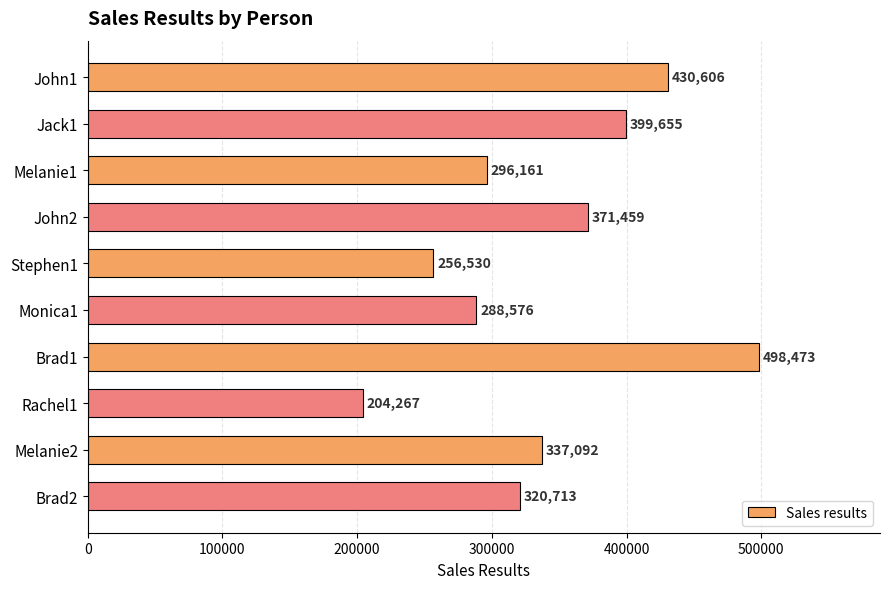

What is the label of the 8th bar from the bottom?

Melanie1